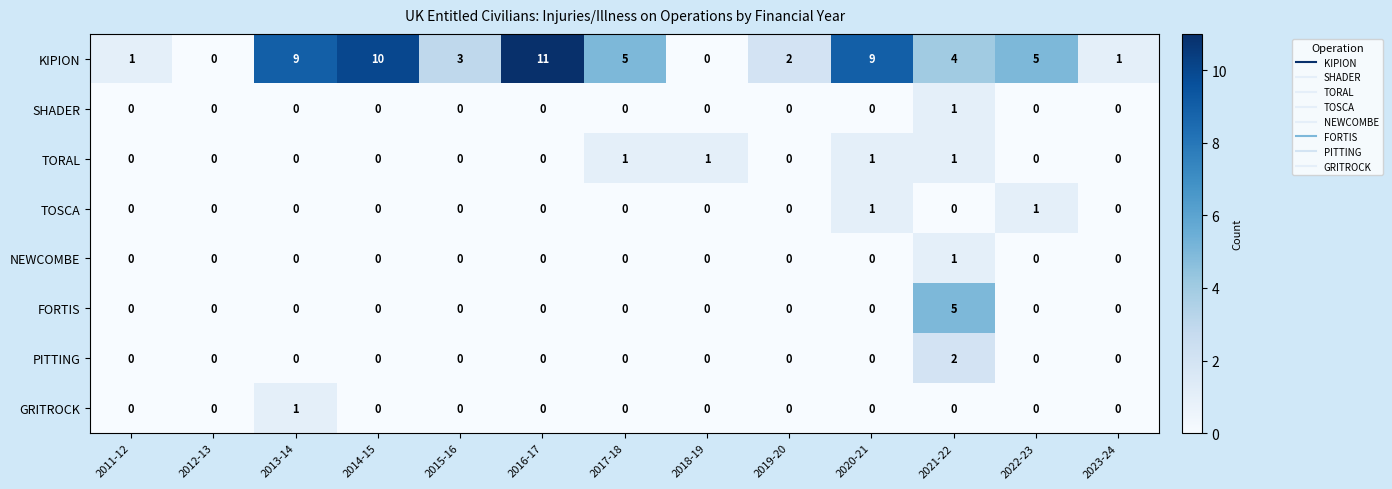

How many PITTING values are between 0 and 1?

12